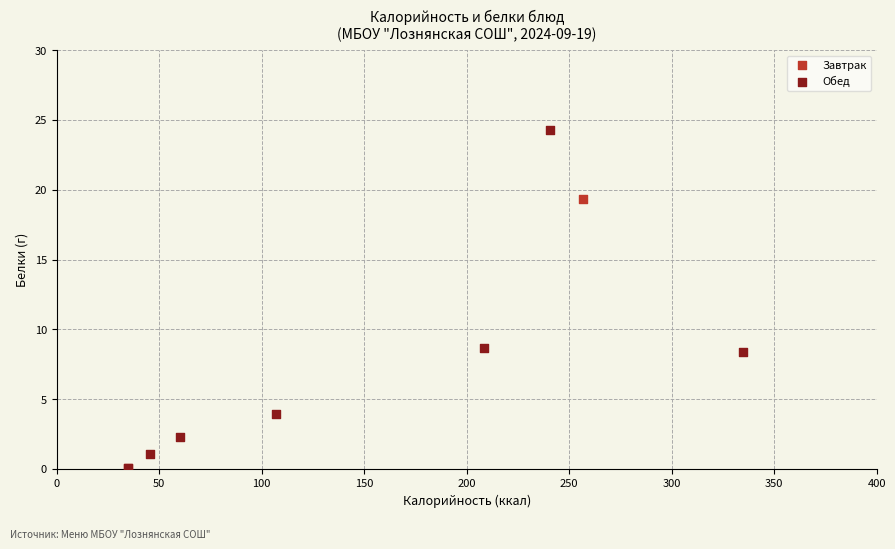

What are all the series names shown in the legend?

Завтрак, Обед